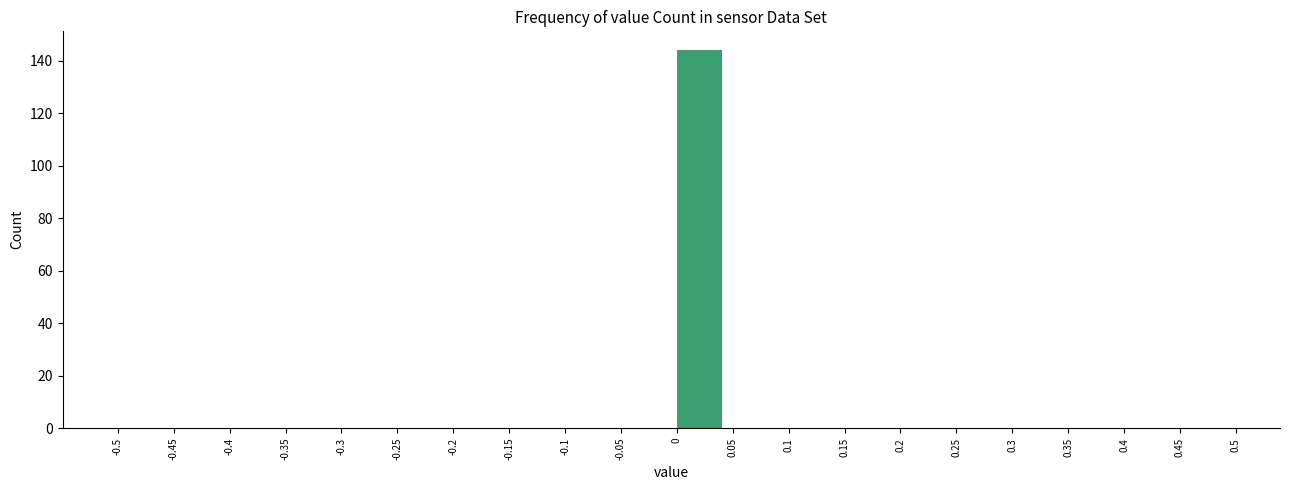

Reading left to right, list every bar in this chart as the range it spans on the x-axis followed by its height. The values are not printed on the chart, so give them approximately, as read against the axis.

-0.5 to -0.45: 0
-0.45 to -0.4: 0
-0.4 to -0.35: 0
-0.35 to -0.3: 0
-0.3 to -0.25: 0
-0.25 to -0.2: 0
-0.2 to -0.15: 0
-0.15 to -0.1: 0
-0.1 to -0.05: 0
-0.05 to 0: 0
0 to 0.05: 144
0.05 to 0.1: 0
0.1 to 0.15: 0
0.15 to 0.2: 0
0.2 to 0.25: 0
0.25 to 0.3: 0
0.3 to 0.35: 0
0.35 to 0.4: 0
0.4 to 0.45: 0
0.45 to 0.5: 0